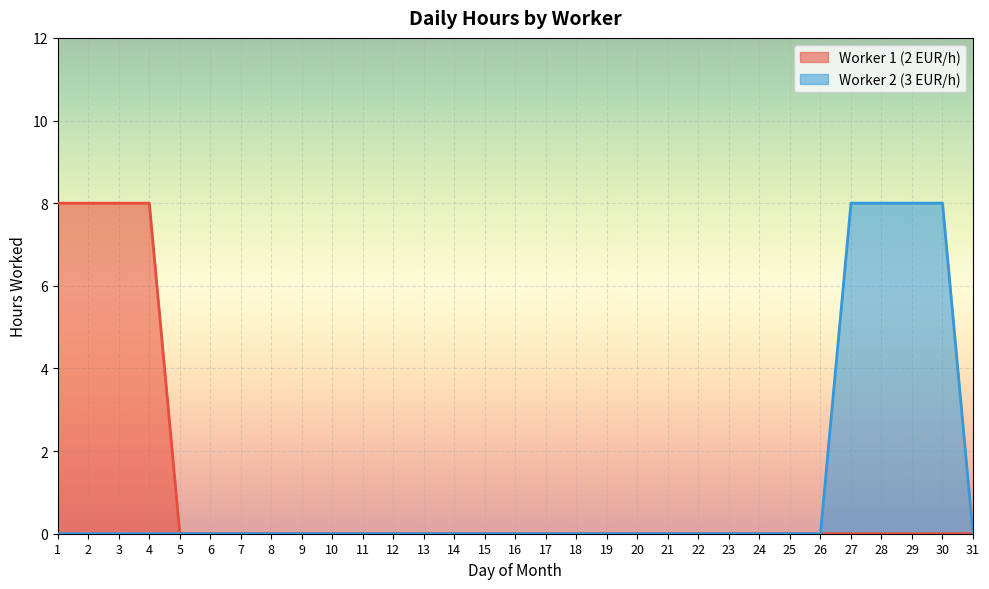

How many Worker 2 (3 EUR/h) values are between 0 and 1?

27